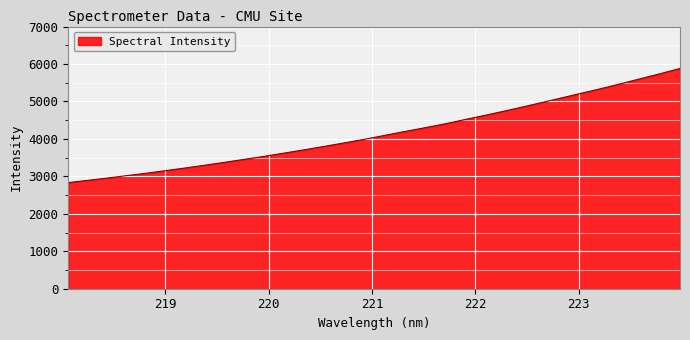

Does the chart display data point markers on the line(s)?

No